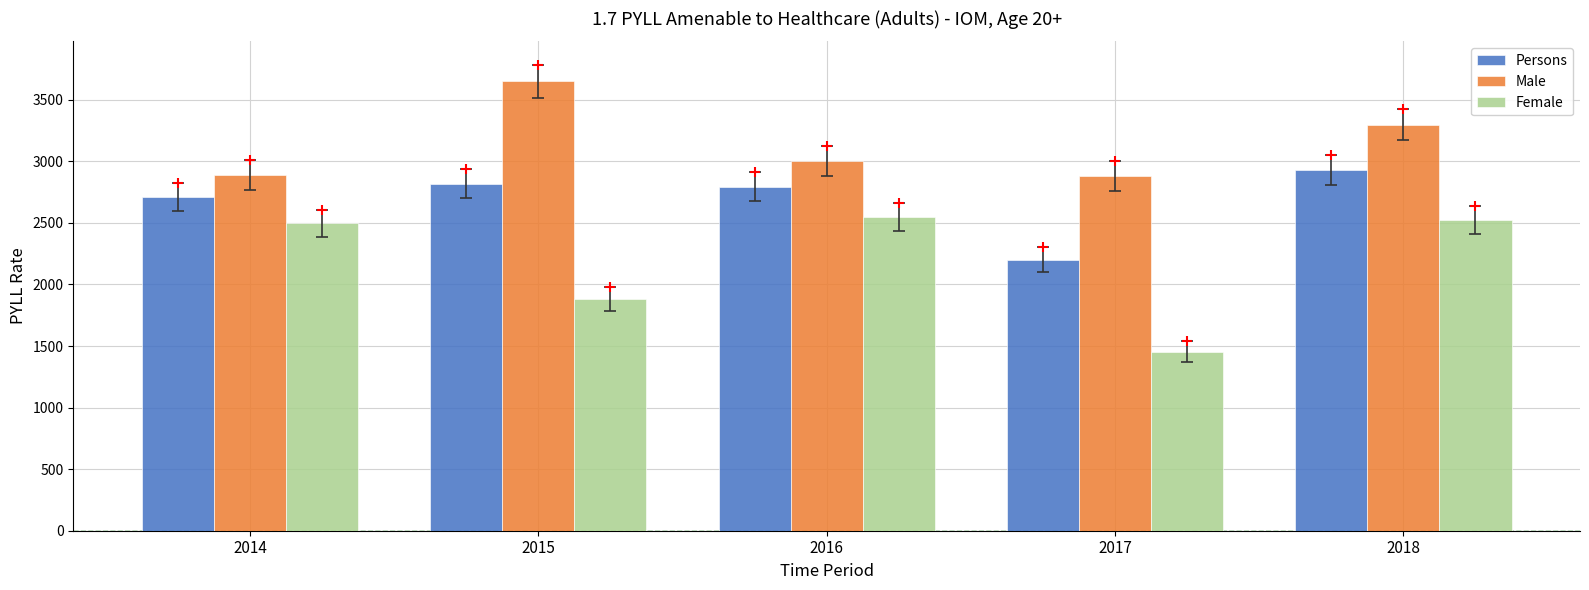

Which series reaches the maximum Y coordinate?

Male